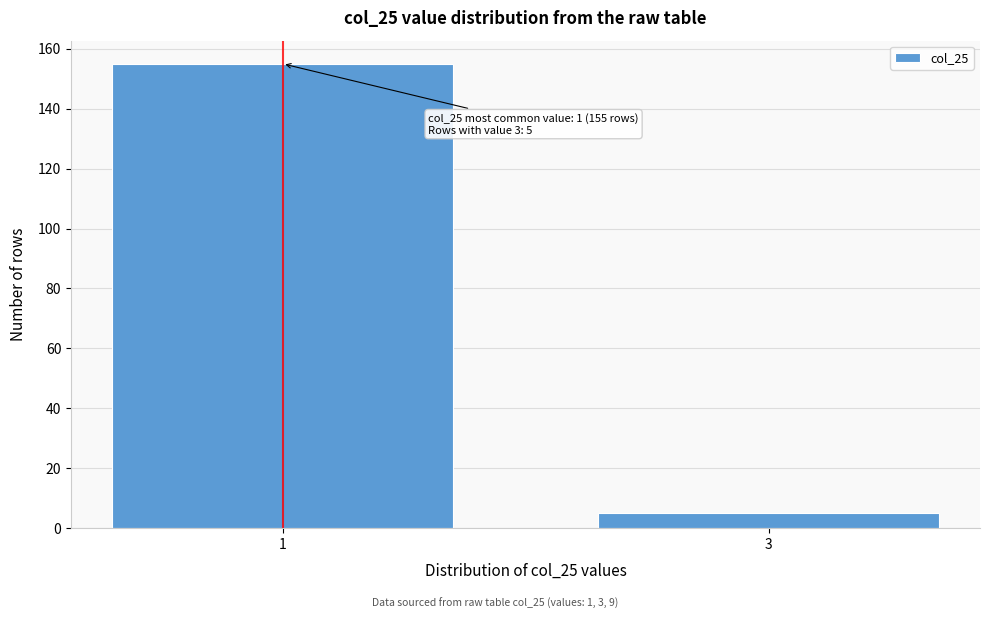

Reading right to left, extract all data points from this chart.

3=5	1=155